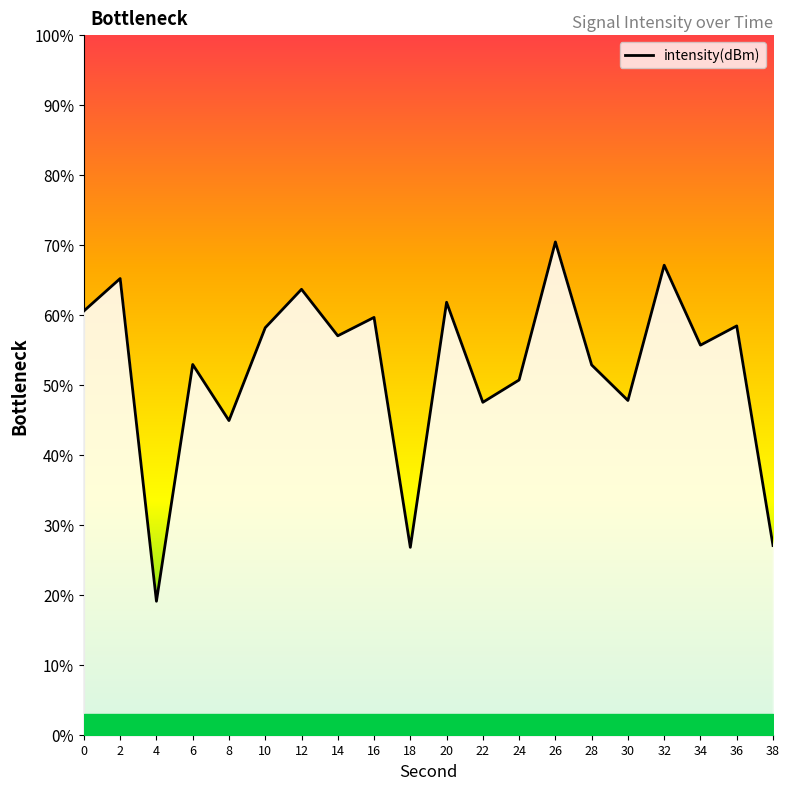

What is the change in value from 16 to 22?

-12.1